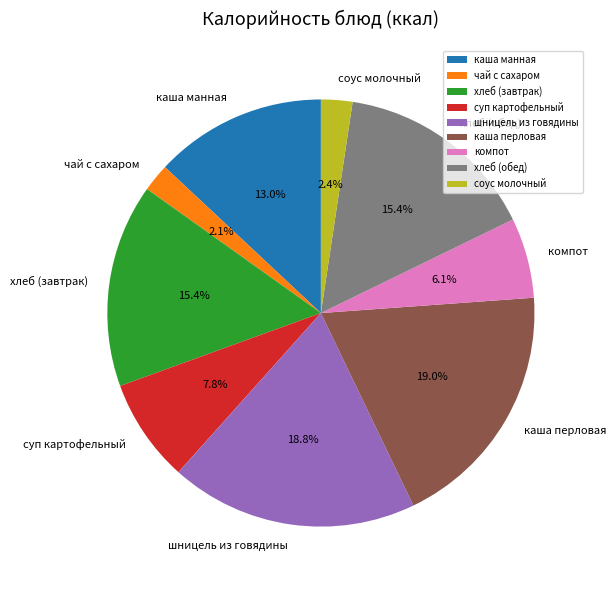

Is it true that каша манная is 13% of the pie?

True